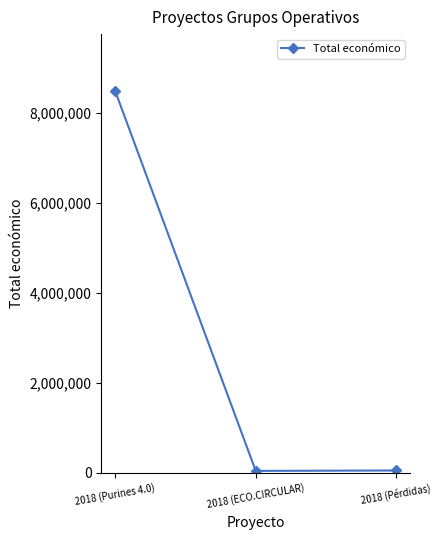

What is the greatest value displayed?

8484999